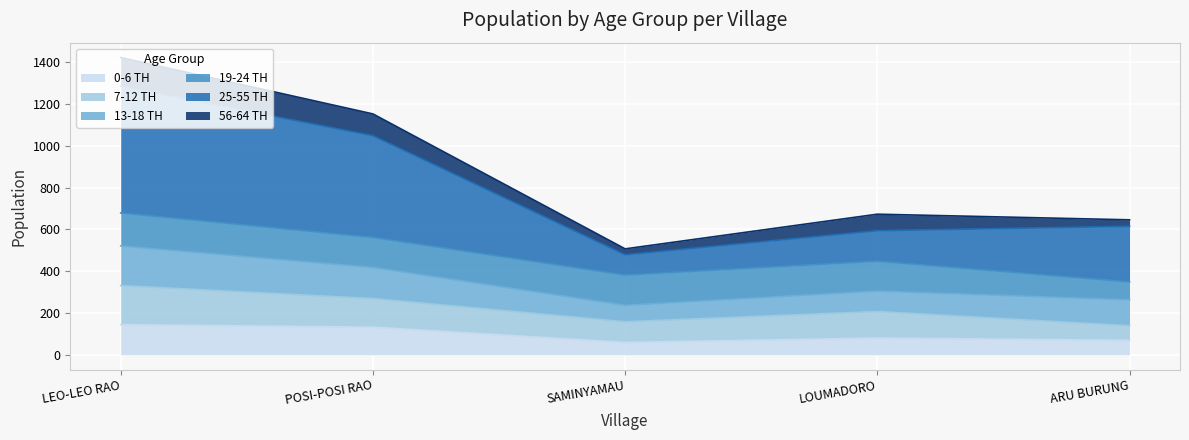

Rank the categories by 25-55 TH value from lowest to highest.

SAMINYAMAU, LOUMADORO, ARU BURUNG, POSI-POSI RAO, LEO-LEO RAO